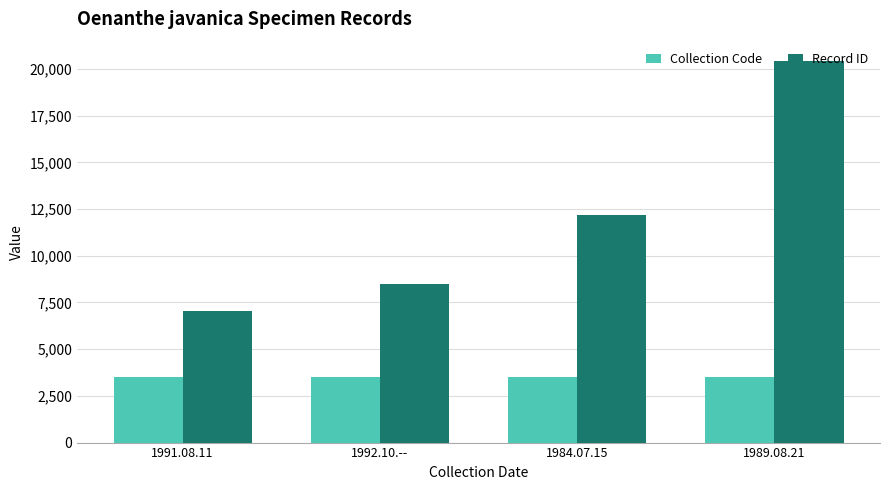

What is the value of the Record ID bar at the 2nd from the left?

8470